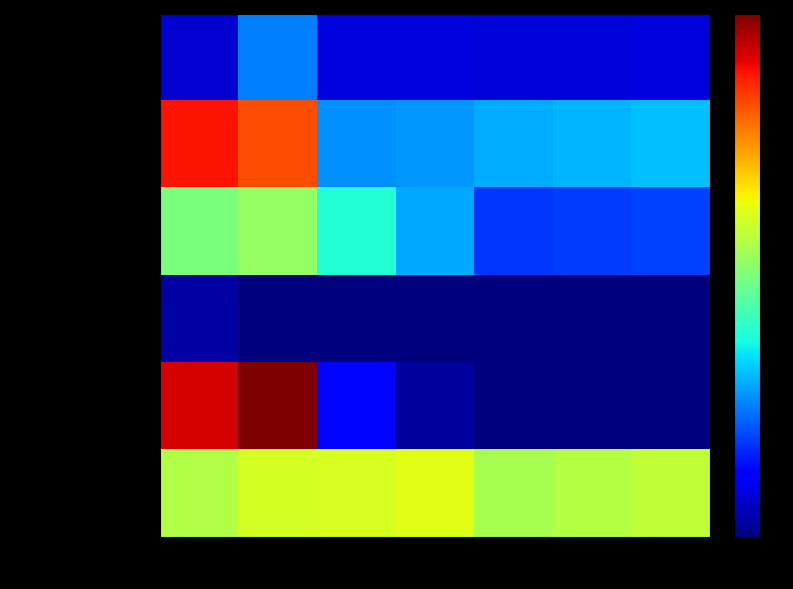

Reading right to left, list all the values displayed in this chart.

федеральный бюджет: 2020=6.7	2019=6.5	2018=6.3	2017=6.9	2016=6.6	2015=20.1	2014=5.7
областной бюджет: 2020=25.0	2019=24.3	2018=23.6	2017=22.0	2016=21.4	2015=66.1	2014=71.0
местный бюджет: 2020=15.1	2019=14.8	2018=14.3	2017=23.4	2016=31.3	2015=42.4	2014=39.8
внебюджетные источники: 2020=0.0	2019=0.0	2018=0.0	2017=0.0	2016=0.0	2015=0.0	2014=2.7
Капитальные вложения: 2020=0.0	2019=0.0	2018=0.0	2017=2.5	2016=10.3	2015=80.0	2014=74.0
Прочие нужды: 2020=46.8	2019=45.6	2018=44.2	2017=49.8	2016=48.9	2015=48.6	2014=45.2